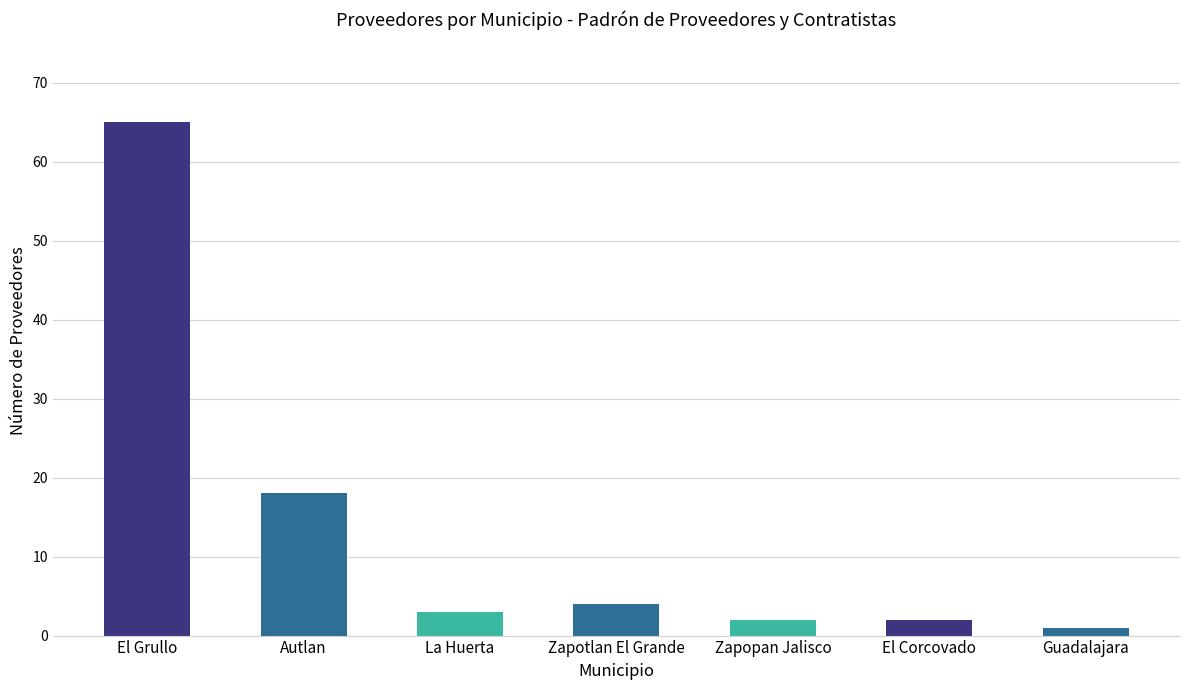

At which label does the data first exceed 3?

El Grullo